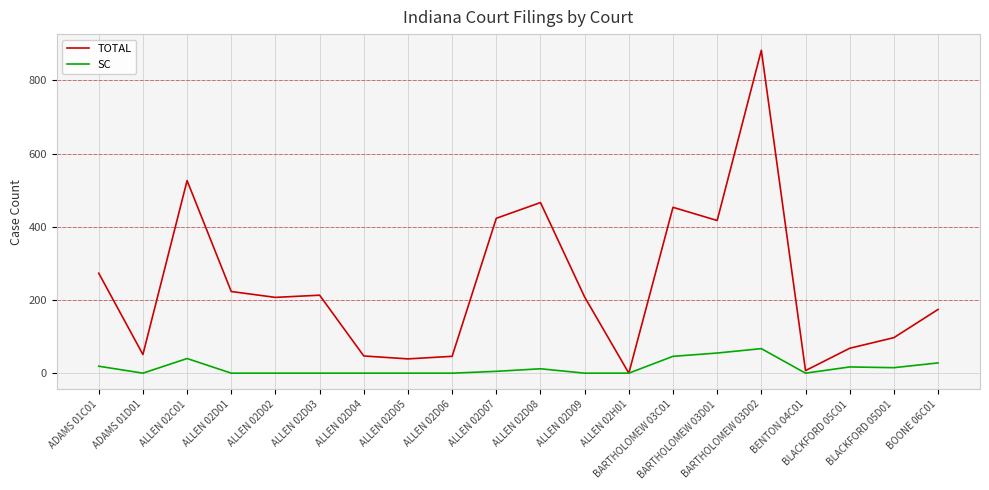

Which series has the largest total across all categories?

TOTAL